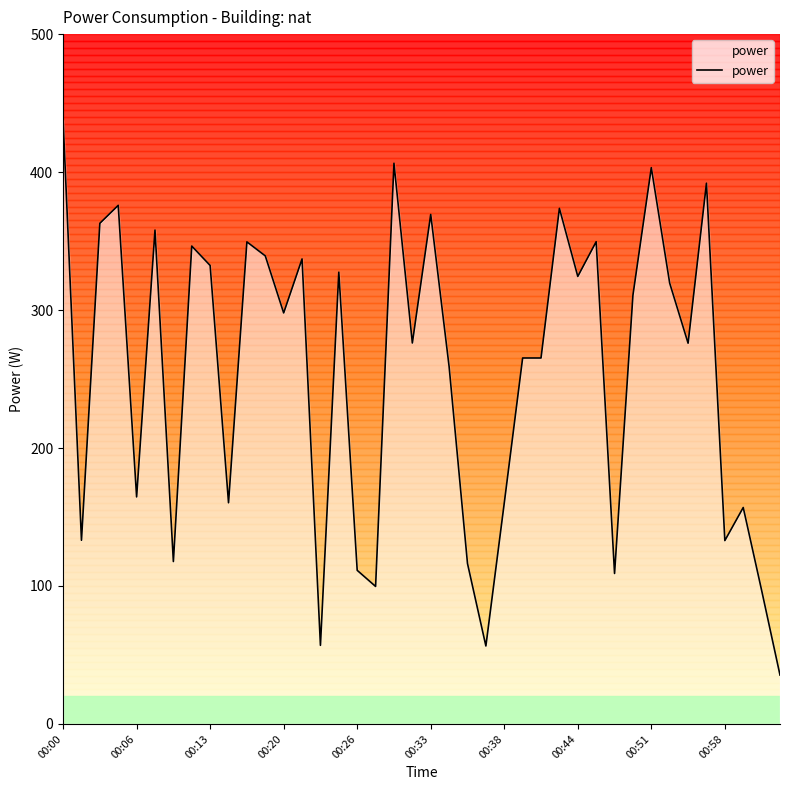

What is the difference between the maximum and minimum values?

402.3